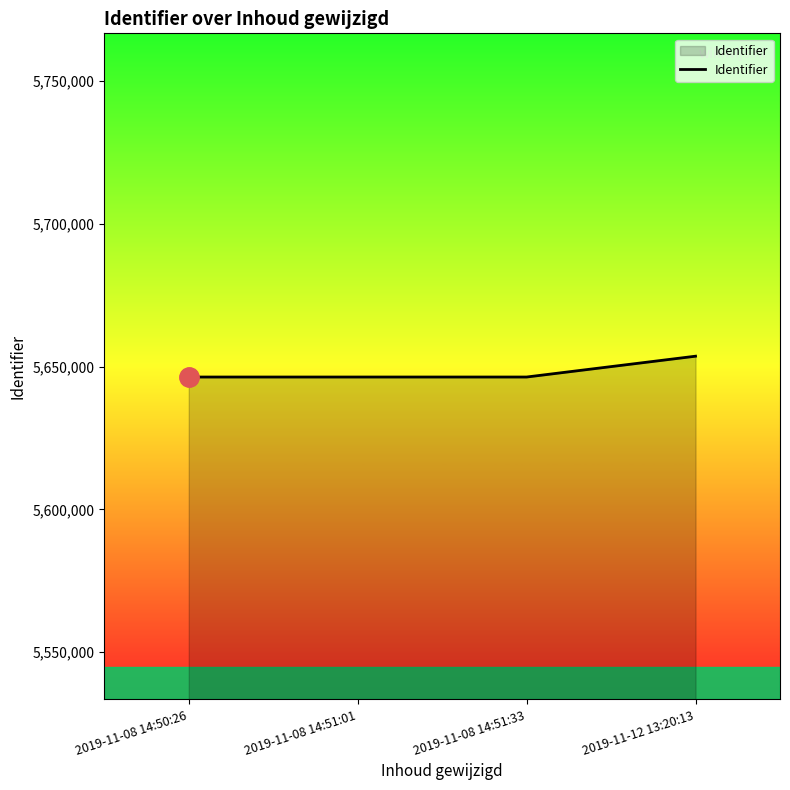

What is the sum of the values at 2019-11-12 13:20:13 and 2019-11-08 14:50:26?

11299993